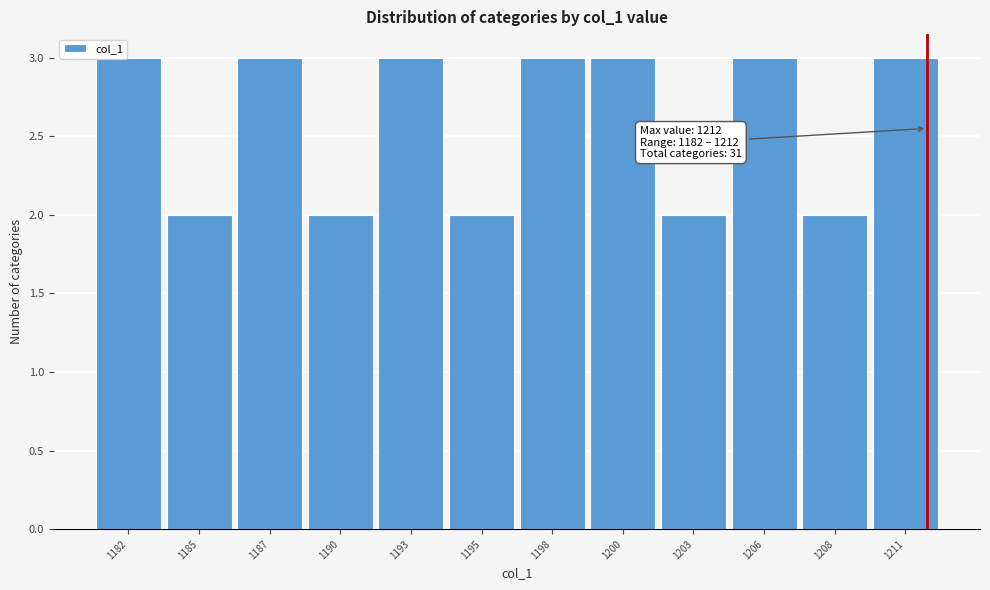

Reading left to right, transcribe all the data shown in this chart.

1182=3	1185=2	1187=3	1190=2	1193=3	1195=2	1198=3	1200=3	1203=2	1206=3	1208=2	1211=3